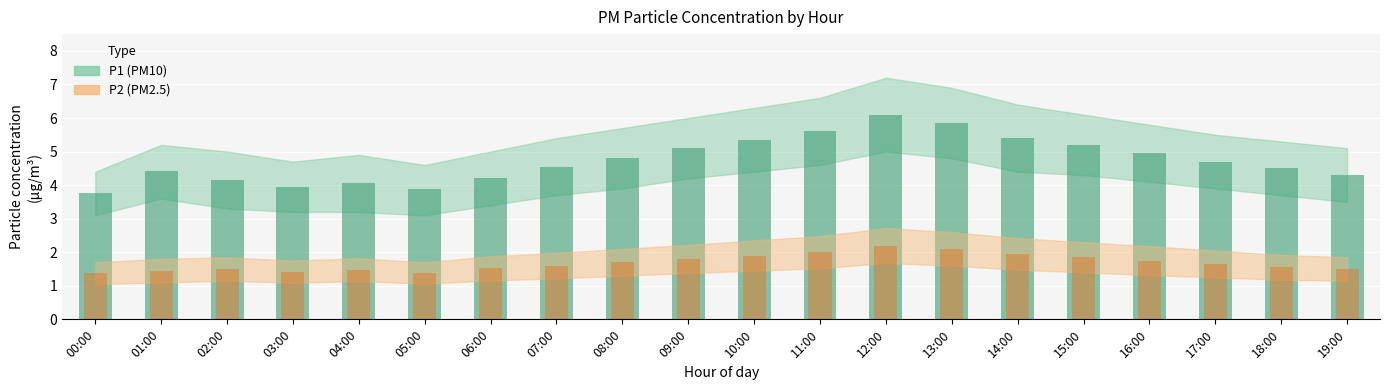

Reading left to right, list all the values displayed in this chart.

P1: 3.8	4.4	4.2	4.0	4.0	3.9	4.2	4.5	4.8	5.1	5.3	5.6	6.1	5.8	5.4	5.2	5.0	4.7	4.5	4.3
P1_upper: 4.4	5.2	5.0	4.7	4.9	4.6	5.0	5.4	5.7	6.0	6.3	6.6	7.2	6.9	6.4	6.1	5.8	5.5	5.3	5.1
P1_lower: 3.1	3.6	3.3	3.2	3.2	3.1	3.4	3.7	3.9	4.2	4.4	4.6	5.0	4.8	4.4	4.3	4.1	3.9	3.7	3.5
P2: 1.4	1.4	1.5	1.4	1.5	1.4	1.5	1.6	1.7	1.8	1.9	2.0	2.2	2.1	1.9	1.9	1.8	1.6	1.6	1.5
P2_upper: 1.7	1.8	1.9	1.8	1.8	1.7	1.9	2.0	2.1	2.2	2.4	2.5	2.7	2.6	2.4	2.3	2.2	2.0	1.9	1.9
P2_lower: 1.1	1.1	1.1	1.1	1.1	1.1	1.2	1.2	1.3	1.4	1.4	1.5	1.7	1.6	1.5	1.4	1.3	1.2	1.2	1.1